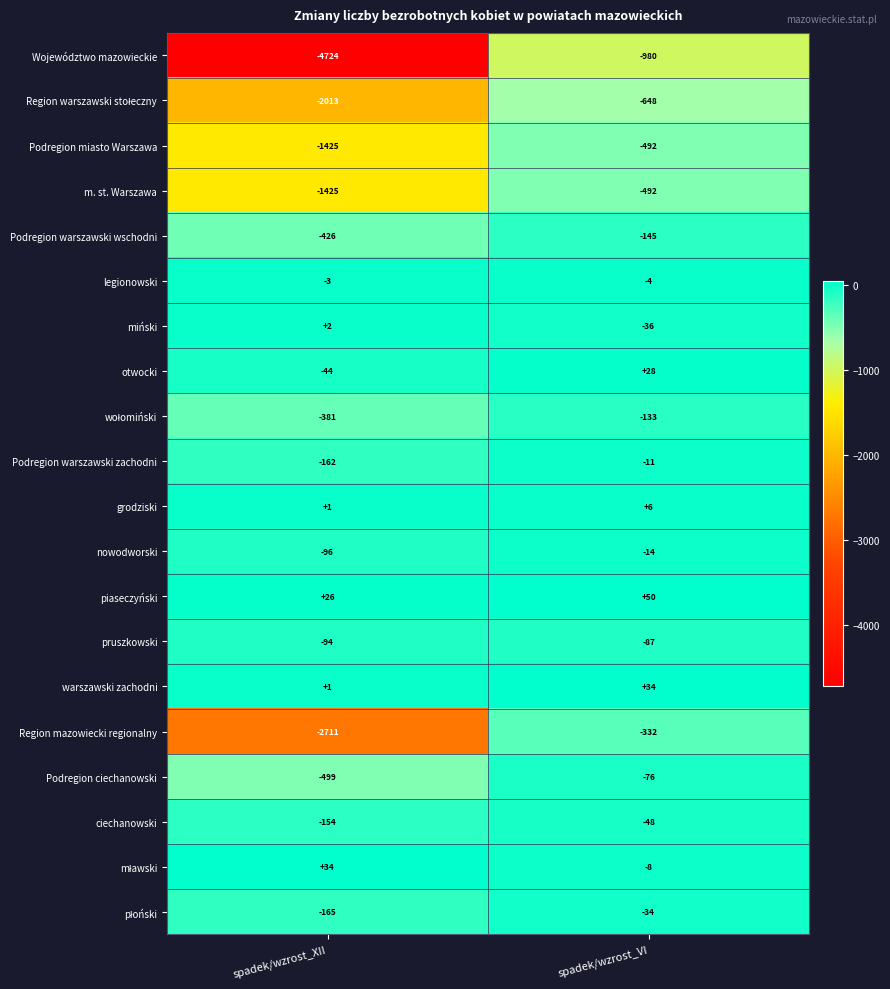

What is the total value across all series at spadek/wzrost_VI?

-3422